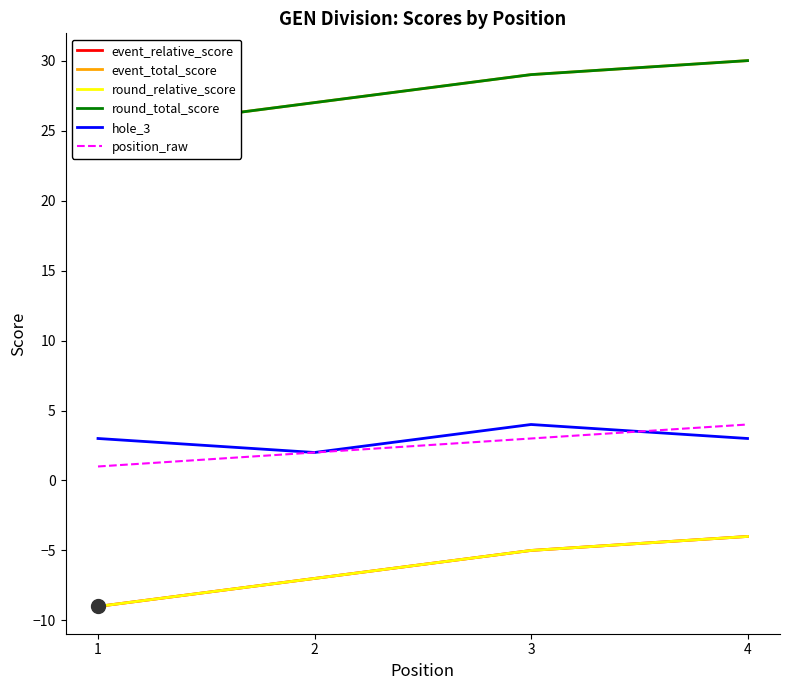

Is it true that hole_3 equals 4 at 3?

True